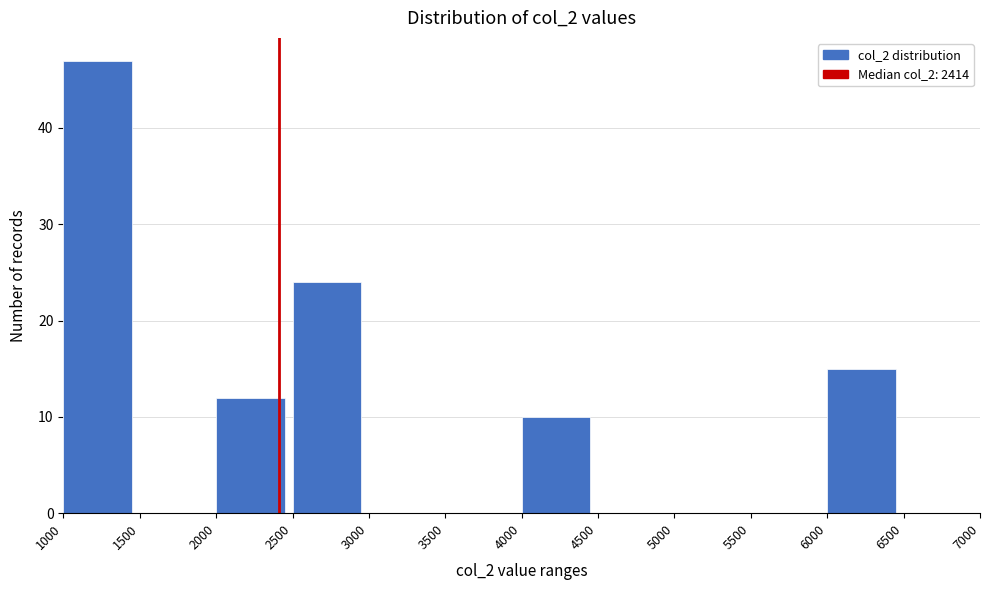

How tall is the bar that spans 2500 to 3000 on the x-axis? The values are not printed on the chart, so give them approximately, as read against the axis.

24